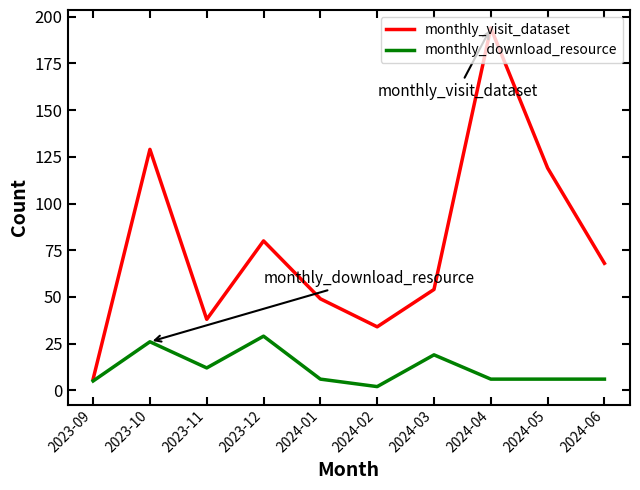

List the labels in order of monthly_visit_dataset value, smallest first.

2023-09, 2024-02, 2023-11, 2024-01, 2024-03, 2024-06, 2023-12, 2024-05, 2023-10, 2024-04